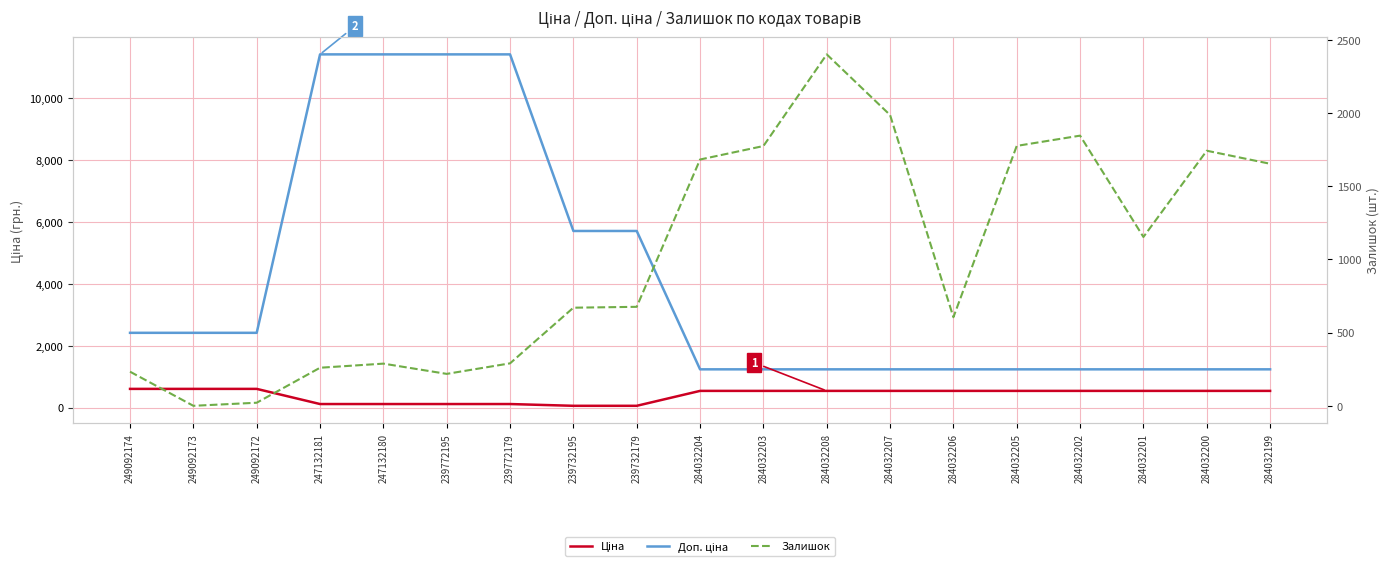

True or false: Залишок and Ціна cross at least once.

True